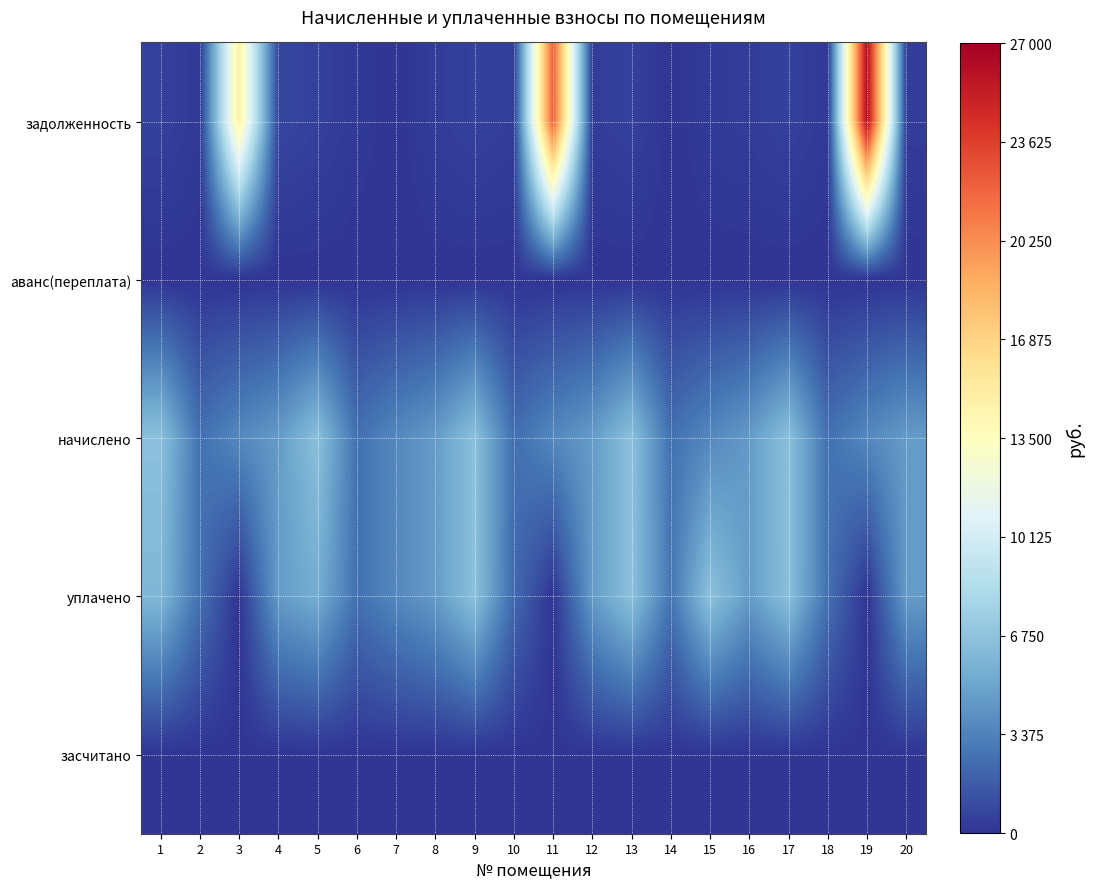

What is the greatest value displayed?

26411.0